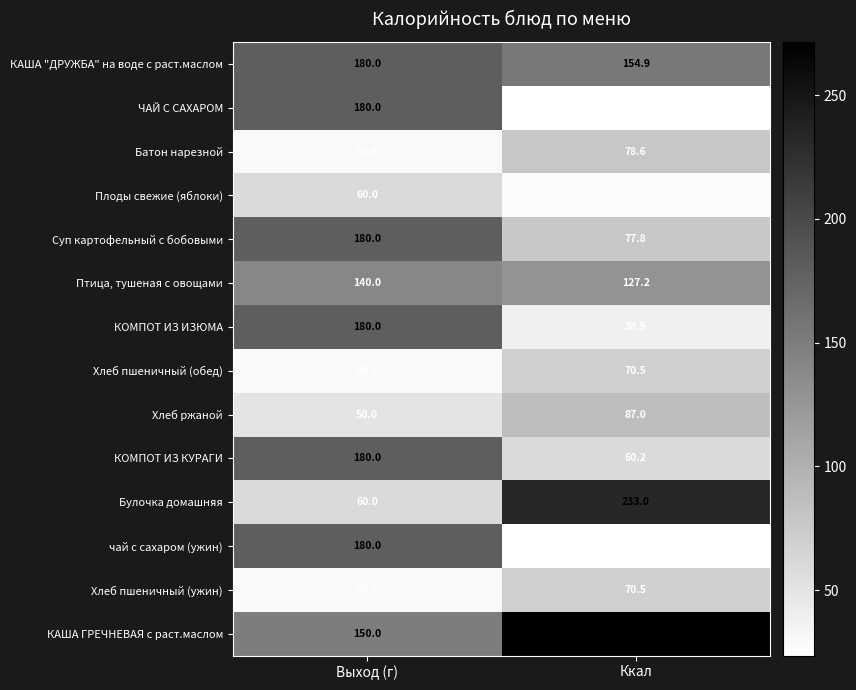

What is the greatest value displayed?

271.5